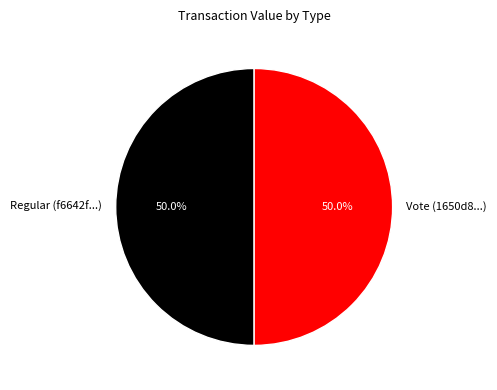

Approximately how many times larger is the value at Vote (1650d8...) compared to Regular (f6642f...)?

1.0